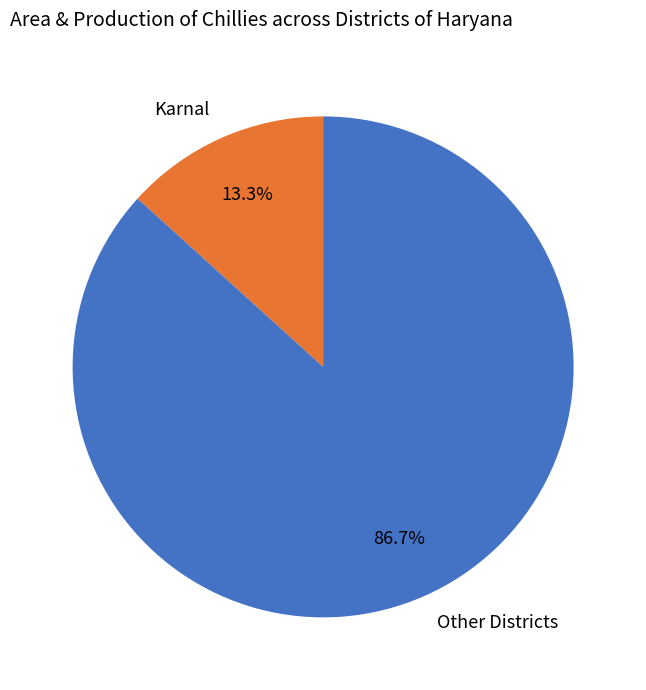

How many slices are in this pie chart?

2